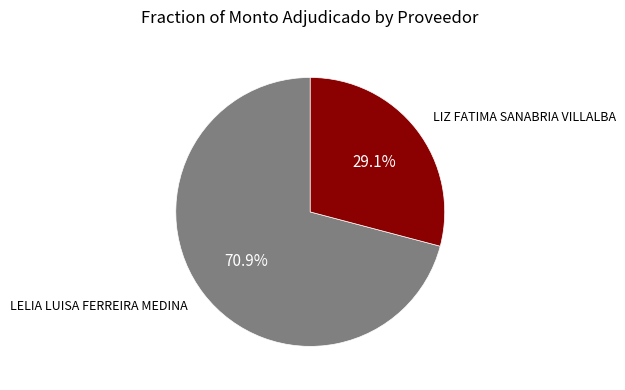

Is there a majority slice in this chart?

Yes